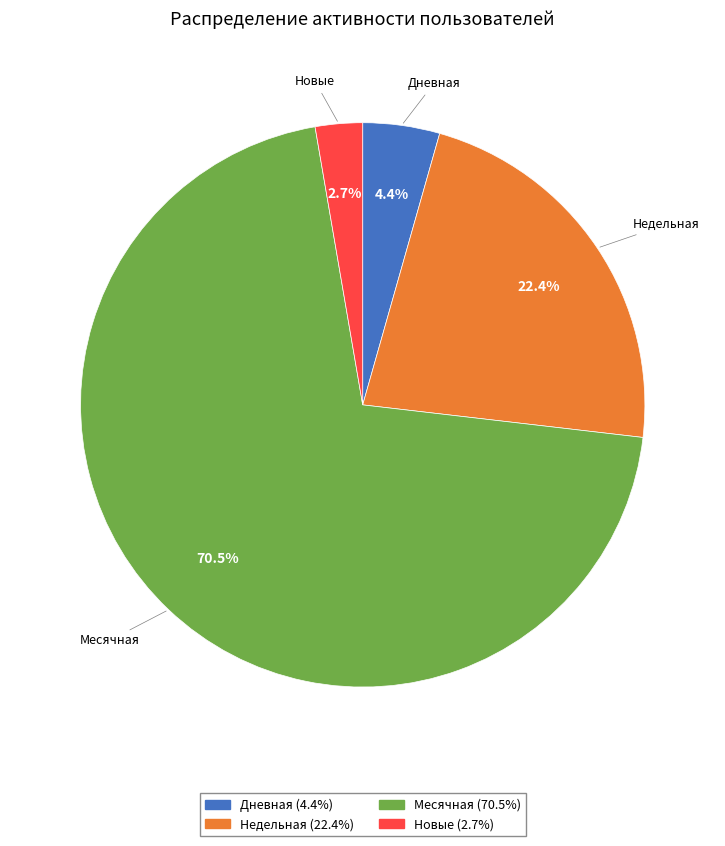

How many slices are in this pie chart?

4